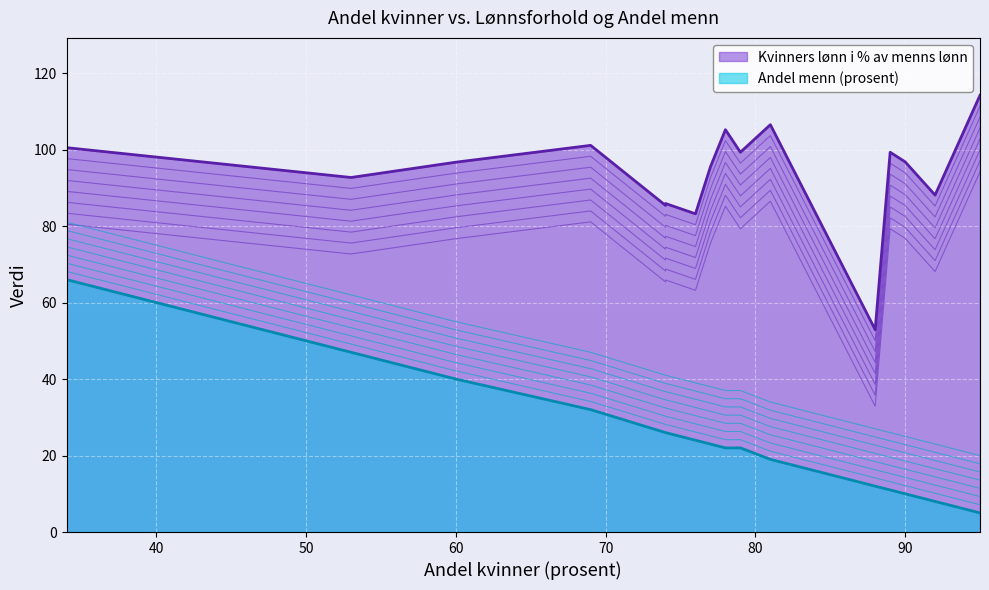

Reading left to right, what are all the values shown in this chart?

Andel kvinner (prosent): Oppvekst og levekår fagstab=76.0	Økonomi=60.0	Personal og organisasjon=74.0	Bymiljø og utbygging=34.0	Kultur og byutvikling=53.0	Øvrige sentraladm=74.0	Skole=79.0	Barn og unge=77.0	Barnehage=95.0	Helse og sosial kontor=92.0	Hjemmebaserte tjenester=81.0	Sykehjem=89.0	Bydekkende tjenester levekår=78.0	Bydekkende tjenester oppvekst=69.0	NAV kontor=90.0	Fagavdeling Helse 2013=88.0
Kvinners lønn i % av menns lønn: Oppvekst og levekår fagstab=83.2	Økonomi=96.7	Personal og organisasjon=85.9	Bymiljø og utbygging=100.5	Kultur og byutvikling=92.7	Øvrige sentraladm=85.4	Skole=99.3	Barn og unge=95.5	Barnehage=114.2	Helse og sosial kontor=88.1	Hjemmebaserte tjenester=106.5	Sykehjem=99.3	Bydekkende tjenester levekår=105.2	Bydekkende tjenester oppvekst=101.1	NAV kontor=96.8	Fagavdeling Helse 2013=52.9
Andel menn (prosent): Oppvekst og levekår fagstab=24.0	Økonomi=40.0	Personal og organisasjon=26.0	Bymiljø og utbygging=66.0	Kultur og byutvikling=47.0	Øvrige sentraladm=26.0	Skole=22.0	Barn og unge=23.0	Barnehage=5.0	Helse og sosial kontor=8.0	Hjemmebaserte tjenester=19.0	Sykehjem=11.0	Bydekkende tjenester levekår=22.0	Bydekkende tjenester oppvekst=32.0	NAV kontor=10.0	Fagavdeling Helse 2013=12.0